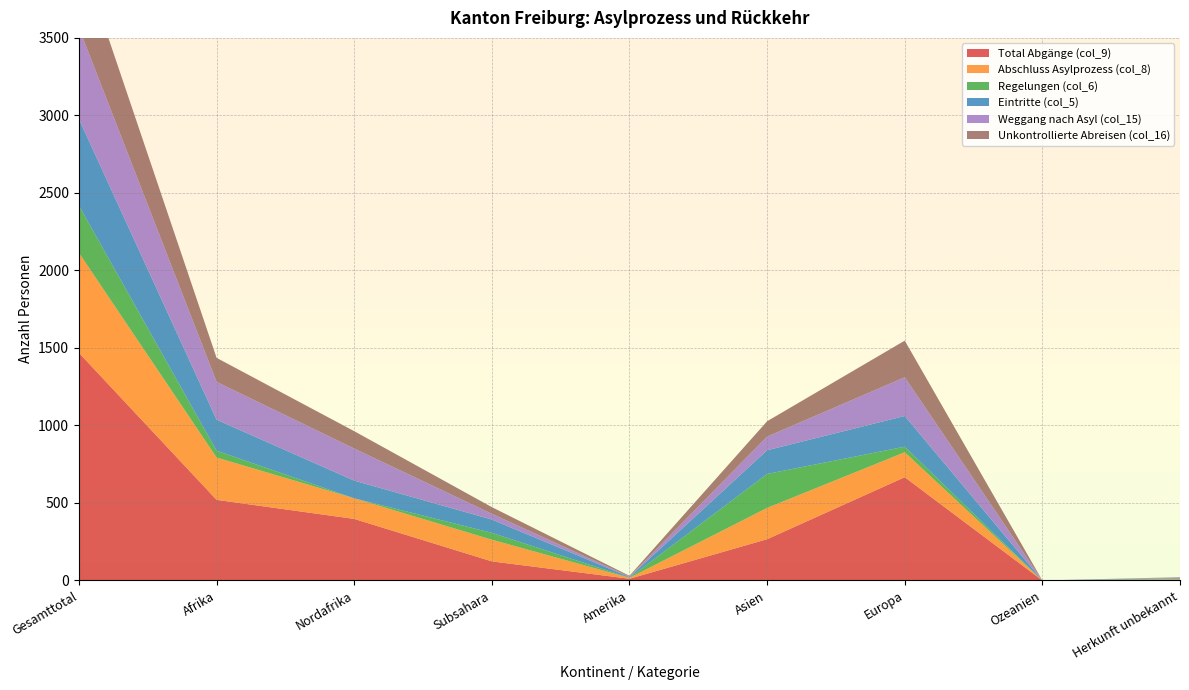

Reading right to left, list all the values displayed in this chart.

Total Abgänge (col_9): Herkunft unbekannt=5	Ozeanien=0	Europa=666	Asien=266	Amerika=11	Subsahara=123	Nordafrika=397	Afrika=520	Gesamttotal=1468
Abschluss Asylprozess (col_8): Herkunft unbekannt=3	Ozeanien=0	Europa=161	Asien=202	Amerika=6	Subsahara=140	Nordafrika=133	Afrika=273	Gesamttotal=645
Regelungen (col_6): Herkunft unbekannt=5	Ozeanien=0	Europa=36	Asien=219	Amerika=1	Subsahara=44	Nordafrika=0	Afrika=44	Gesamttotal=305
Eintritte (col_5): Herkunft unbekannt=3	Ozeanien=0	Europa=198	Asien=153	Amerika=4	Subsahara=86	Nordafrika=114	Afrika=200	Gesamttotal=558
Weggang nach Asyl (col_15): Herkunft unbekannt=4	Ozeanien=0	Europa=250	Asien=88	Amerika=3	Subsahara=37	Nordafrika=207	Afrika=244	Gesamttotal=589
Unkontrollierte Abreisen (col_16): Herkunft unbekannt=1	Ozeanien=0	Europa=236	Asien=99	Amerika=5	Subsahara=43	Nordafrika=112	Afrika=155	Gesamttotal=496